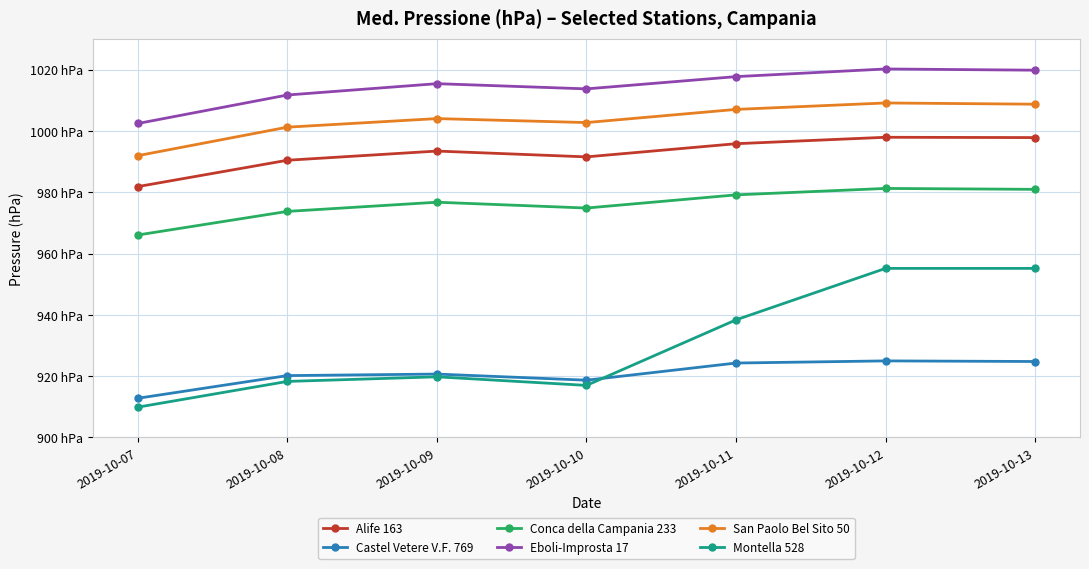

Which label corresponds to the largest value in the chart?

2019-10-12